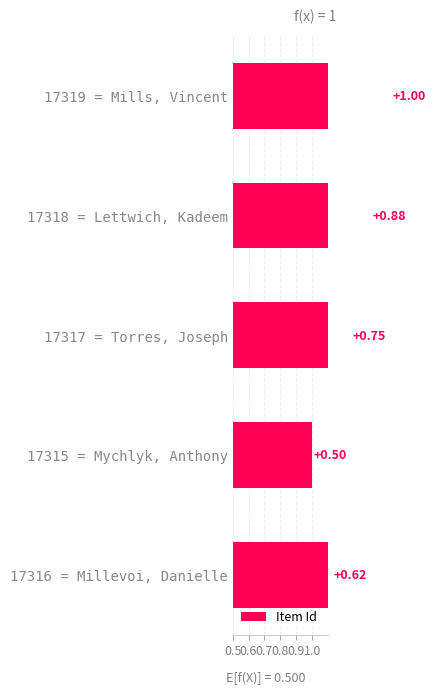

How many data points does each series have?

5